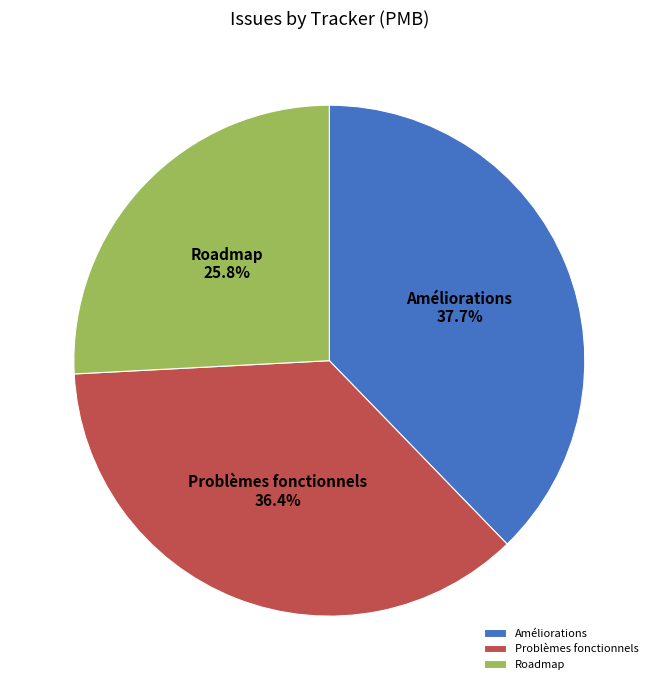

How many segments does this pie chart have?

3